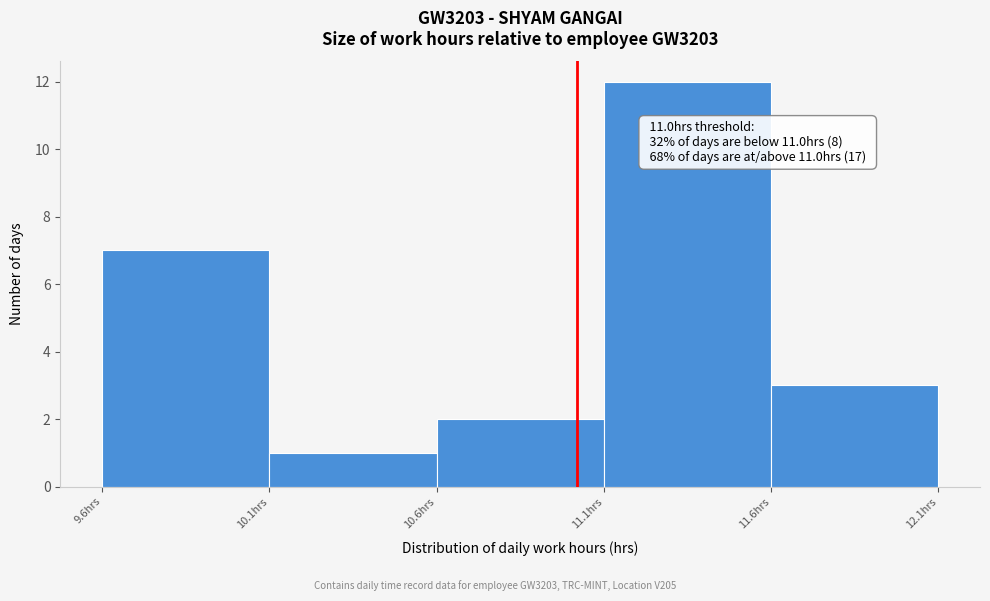

Over which range of the x-axis is the bar tallest?

11.08 to 11.58